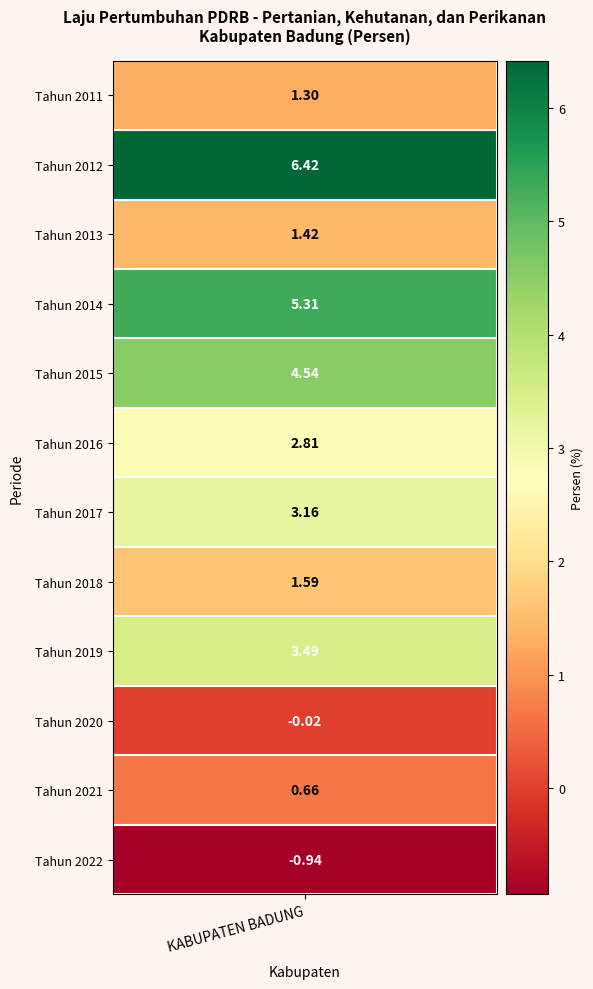

What is the difference between the values at Tahun 2017 and Tahun 2021?

2.5